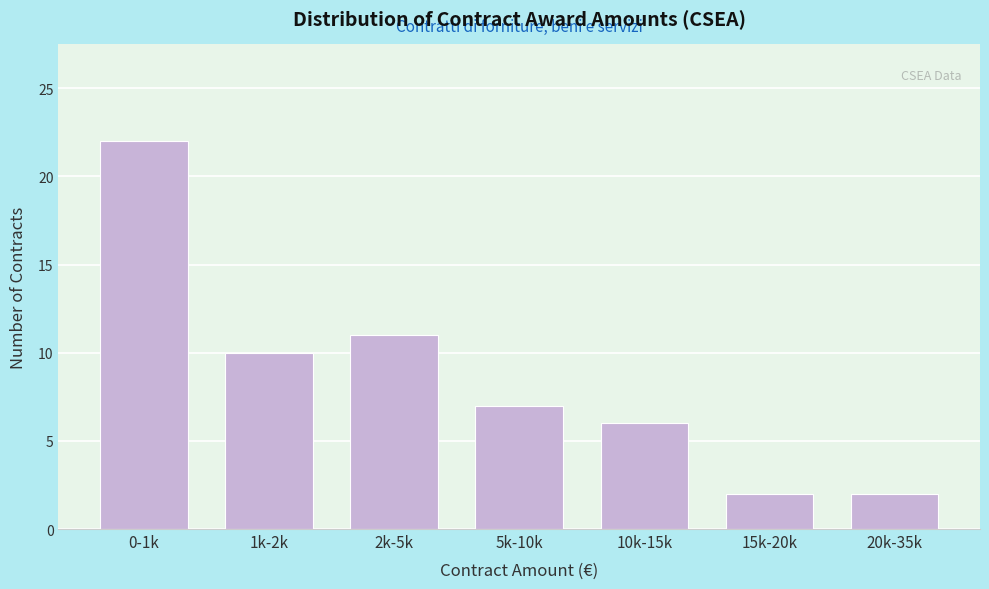

Reading left to right, list all the values displayed in this chart.

0-1k=22	1k-2k=10	2k-5k=11	5k-10k=7	10k-15k=6	15k-20k=2	20k-35k=2